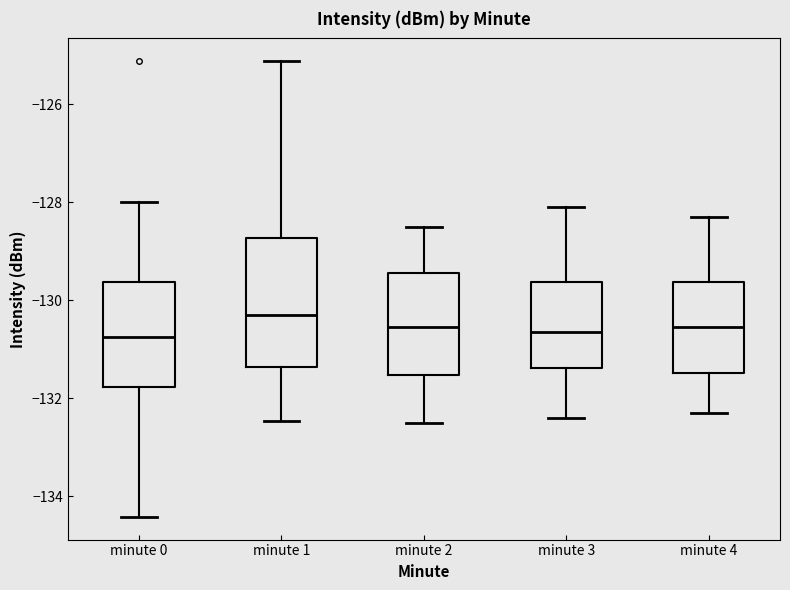

Reading left to right, read every box against the y-axis: the position of its median line, the range the box covers, and the ends of its whiskers. The values are not printed on the chart, so give them approximately, as read against the axis.

minute 0: median -130.8, box -131.8 to -129.6, whiskers -134.4 to -128.0
minute 1: median -130.4, box -131.4 to -128.8, whiskers -132.4 to -125.2
minute 2: median -130.6, box -131.6 to -129.4, whiskers -132.4 to -128.4
minute 3: median -130.6, box -131.4 to -129.6, whiskers -132.4 to -128.0
minute 4: median -130.6, box -131.4 to -129.6, whiskers -132.2 to -128.2